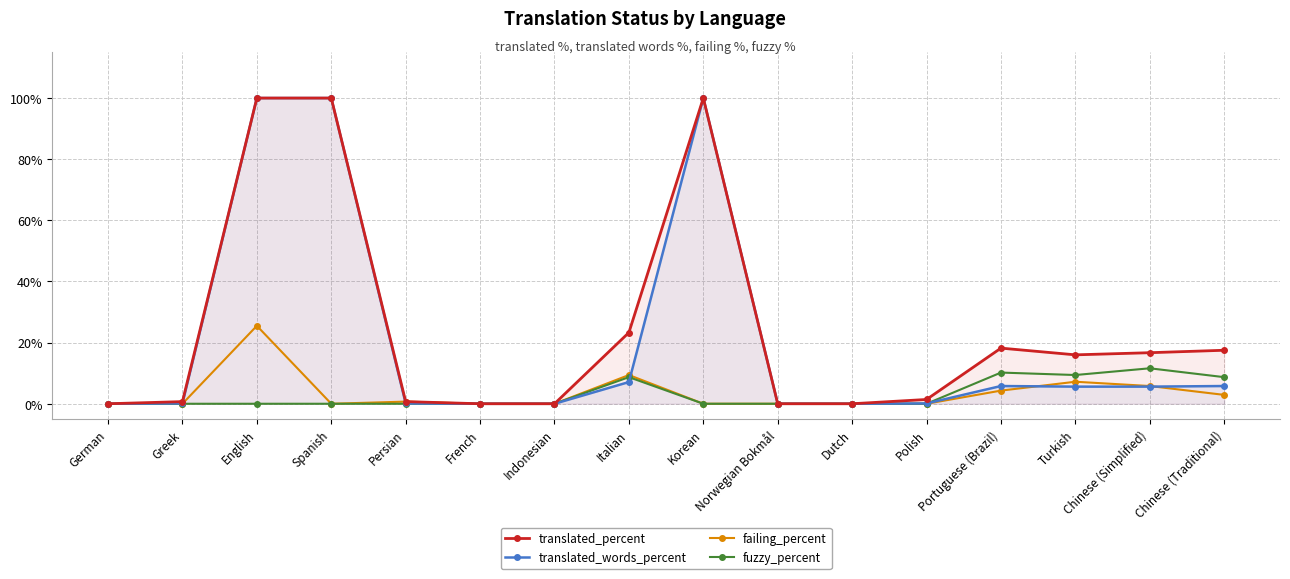

At which label is failing_percent closest to 12?

Italian